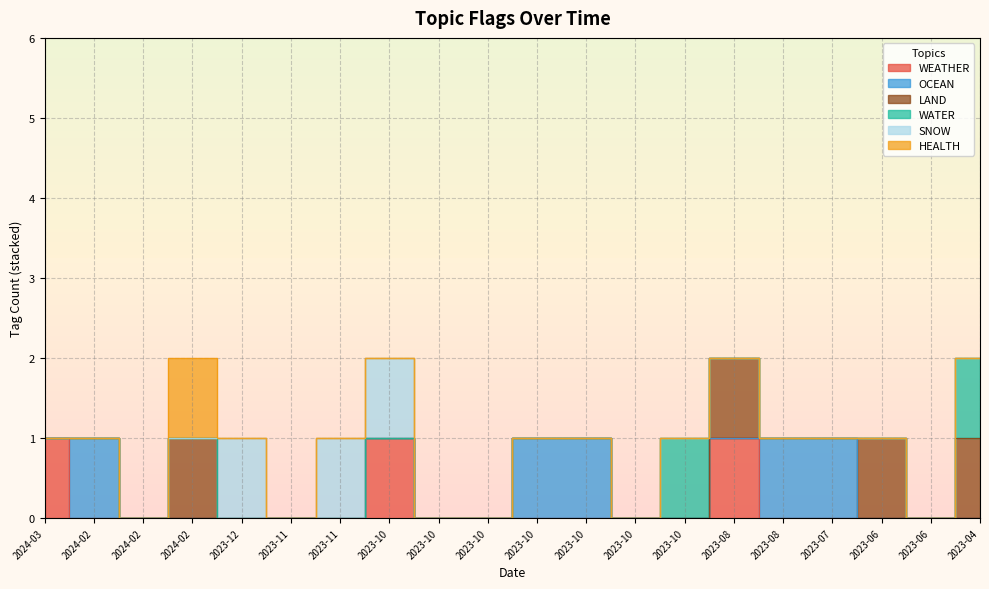

Reading left to right, list all the values displayed in this chart.

WEATHER: 1	0	0	0	0	0	0	1	0	0	0	0	0	0	1	0	0	0	0	0
OCEAN: 0	1	0	0	0	0	0	0	0	0	1	1	0	0	0	1	1	0	0	0
LAND: 0	0	0	1	0	0	0	0	0	0	0	0	0	0	1	0	0	1	0	1
WATER: 0	0	0	0	0	0	0	0	0	0	0	0	0	1	0	0	0	0	0	1
SNOW: 0	0	0	0	1	0	1	1	0	0	0	0	0	0	0	0	0	0	0	0
HEALTH: 0	0	0	1	0	0	0	0	0	0	0	0	0	0	0	0	0	0	0	0